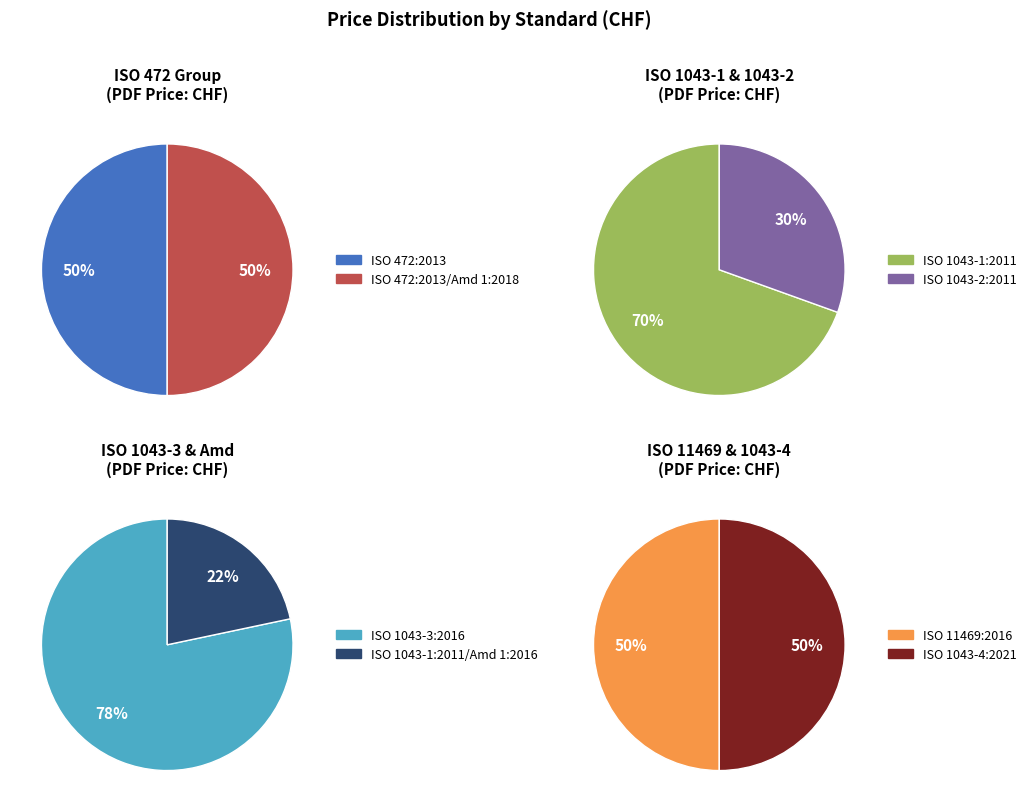

How many slices are in this pie chart?

8